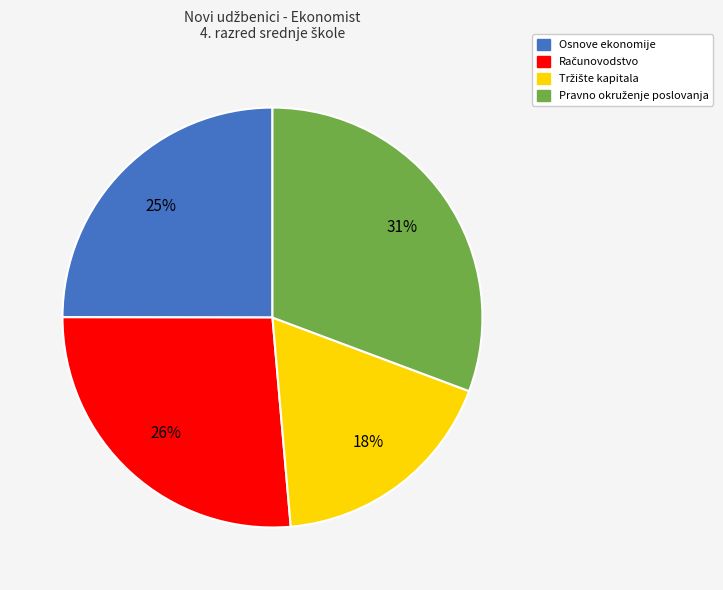

Count the number of slices in the pie.

4